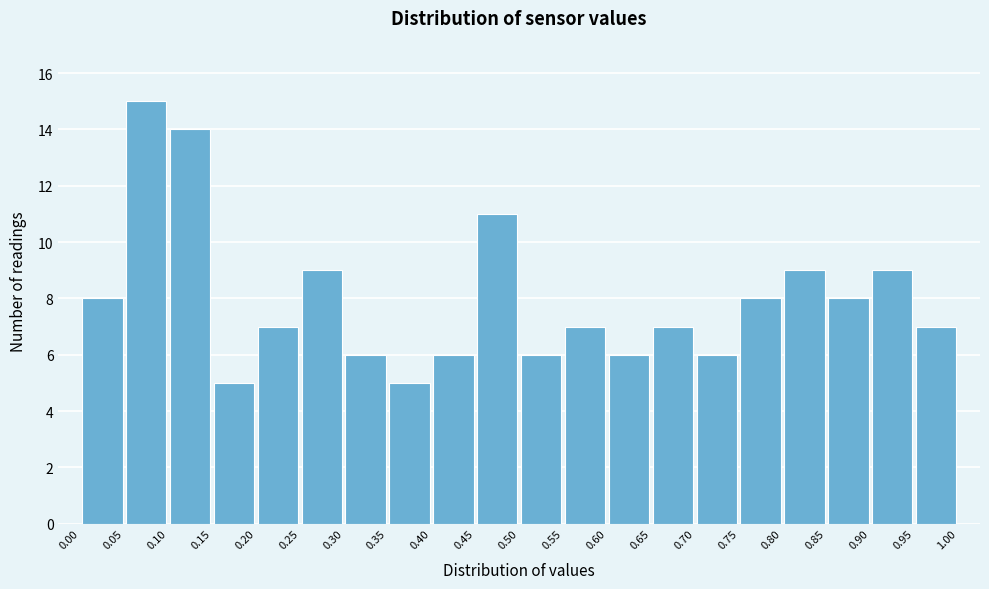

Reading left to right, list every bar in this chart as the range it spans on the x-axis followed by its height. The values are not printed on the chart, so give them approximately, as read against the axis.

0.00 to 0.05: 8
0.05 to 0.10: 15
0.10 to 0.15: 14
0.15 to 0.20: 5
0.20 to 0.25: 7
0.25 to 0.30: 9
0.30 to 0.35: 6
0.35 to 0.40: 5
0.40 to 0.45: 6
0.45 to 0.50: 11
0.50 to 0.55: 6
0.55 to 0.60: 7
0.60 to 0.65: 6
0.65 to 0.70: 7
0.70 to 0.75: 6
0.75 to 0.80: 8
0.80 to 0.85: 9
0.85 to 0.90: 8
0.90 to 0.95: 9
0.95 to 1.00: 7